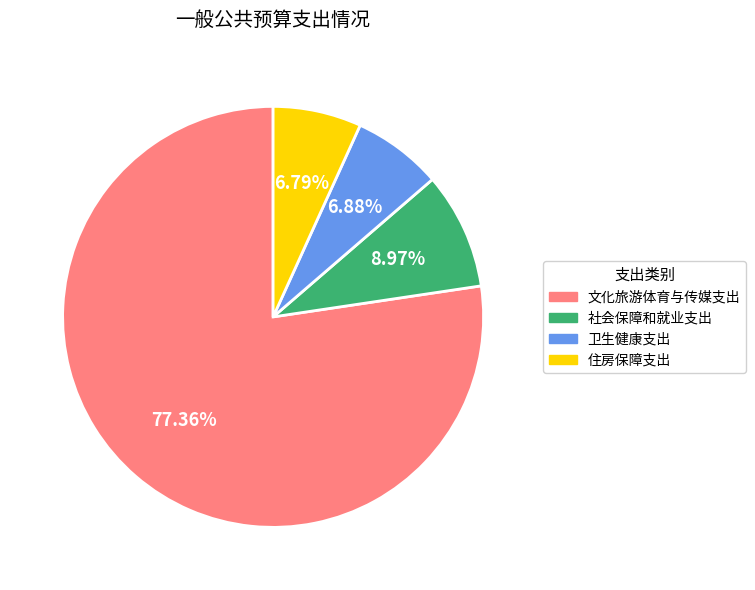

Which category has the biggest portion of the pie?

文化旅游体育与传媒支出